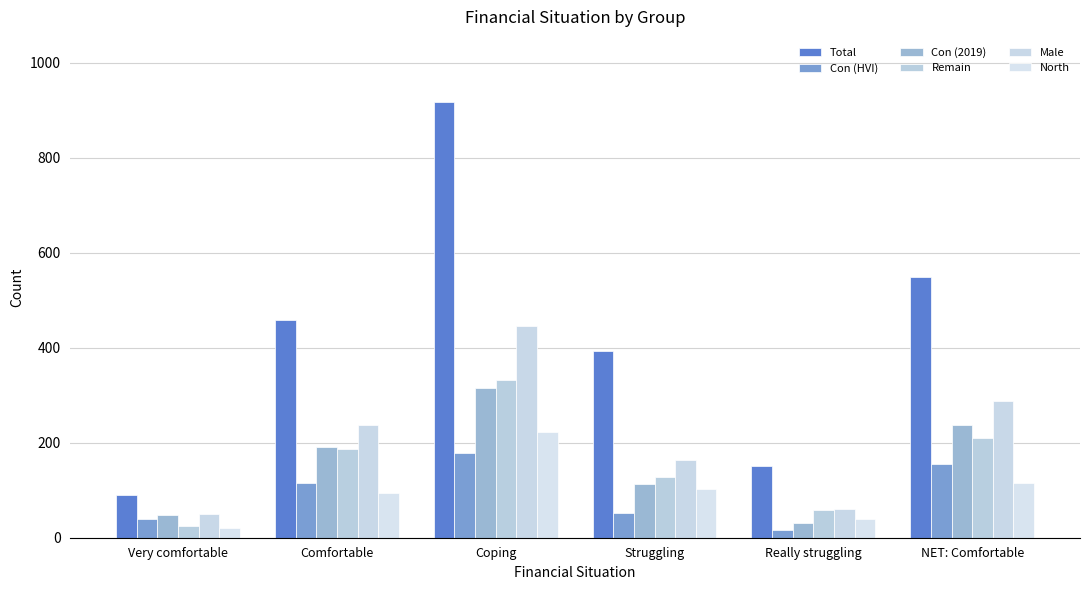

Reading right to left, transcribe all the data shown in this chart.

Total: 548	150	393	917	458	90
Con (HVI): 155	17	53	179	116	39
Con (2019): 237	31	114	315	190	47
Remain: 211	59	128	332	186	25
Male: 288	60	163	445	238	50
North: 115	39	102	223	94	21